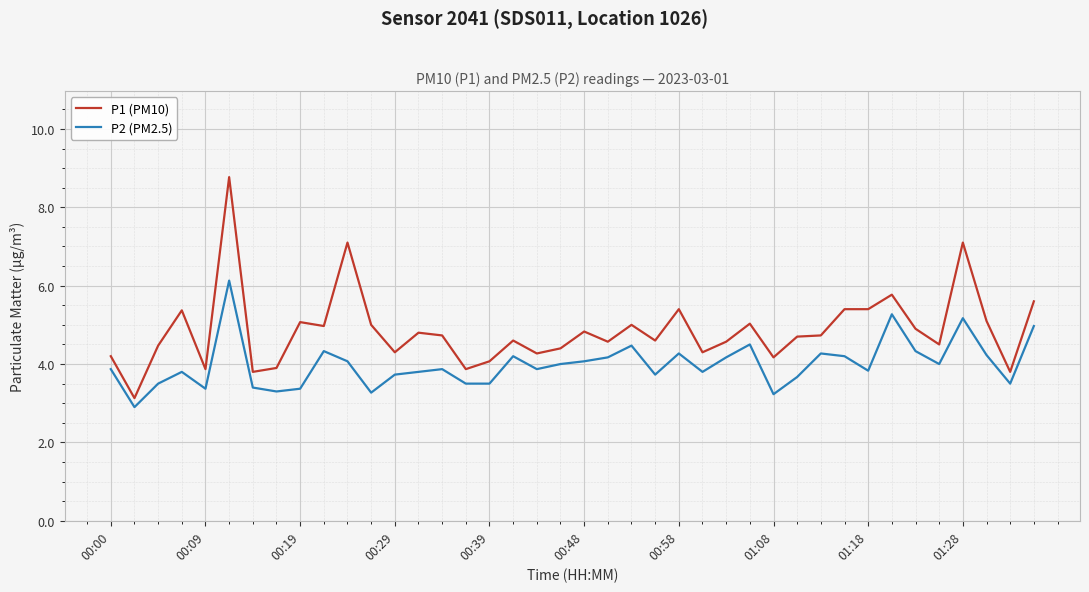

Is this an area chart (filled region under the line)?

No